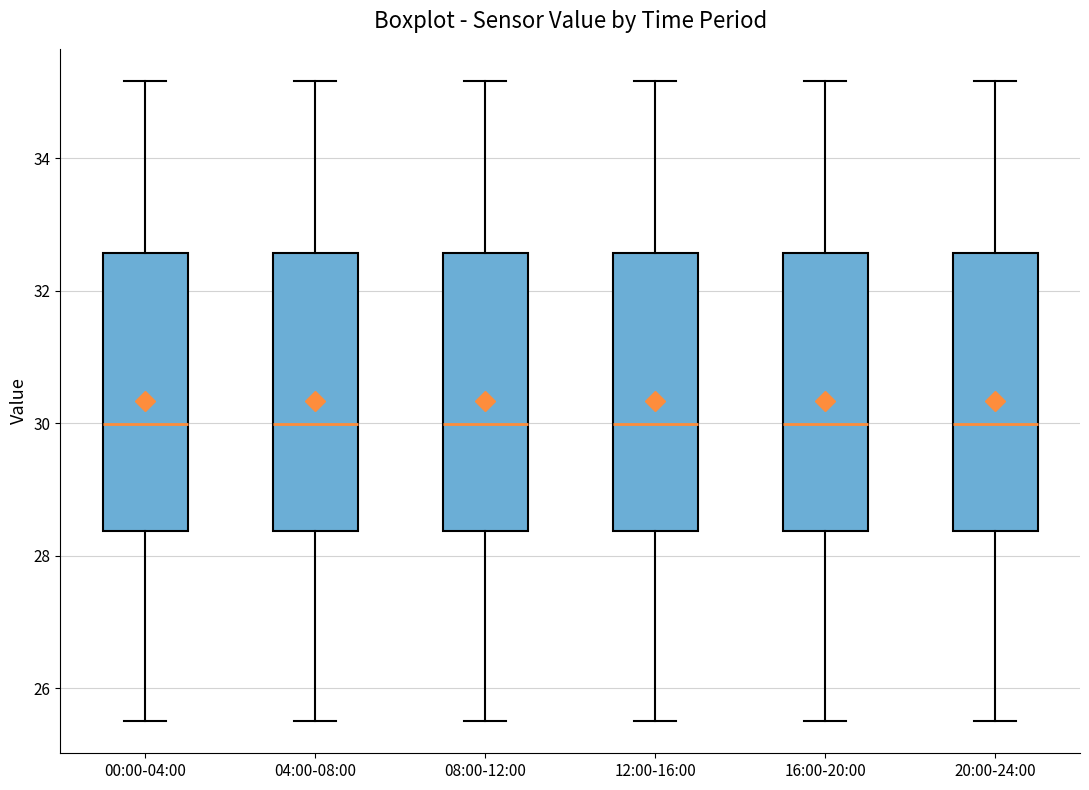

Reading left to right, read every box against the y-axis: the position of its median line, the range the box covers, and the ends of its whiskers. The values are not printed on the chart, so give them approximately, as read against the axis.

00:00-04:00: median 30.0, box 28.4 to 32.6, whiskers 25.6 to 35.2
04:00-08:00: median 30.0, box 28.4 to 32.6, whiskers 25.6 to 35.2
08:00-12:00: median 30.0, box 28.4 to 32.6, whiskers 25.6 to 35.2
12:00-16:00: median 30.0, box 28.4 to 32.6, whiskers 25.6 to 35.2
16:00-20:00: median 30.0, box 28.4 to 32.6, whiskers 25.6 to 35.2
20:00-24:00: median 30.0, box 28.4 to 32.6, whiskers 25.6 to 35.2